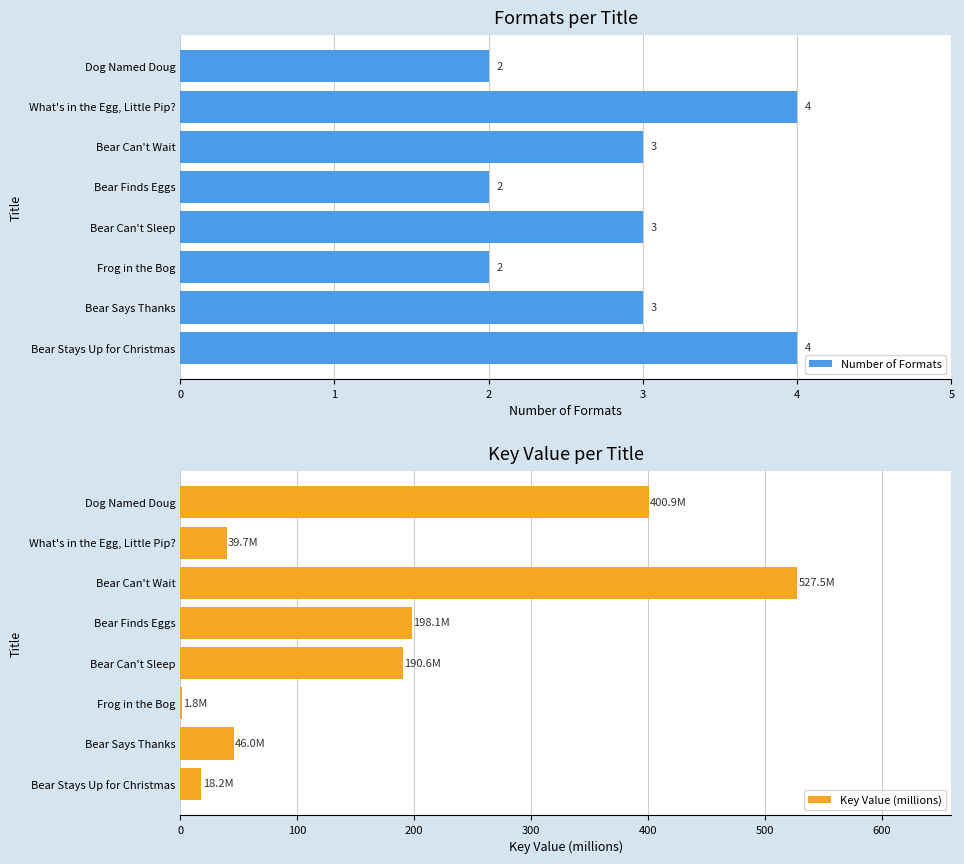

The Number of Formats series shows 4 at Bear Stays Up for Christmas. True or false?

True